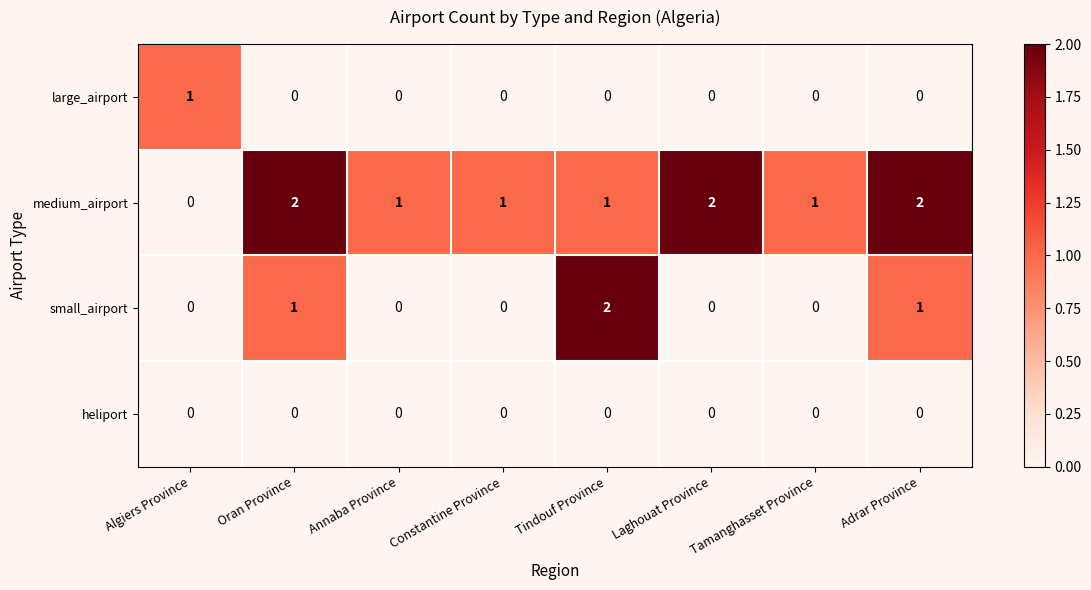

Where does the medium_airport series first go above 1?

Oran Province